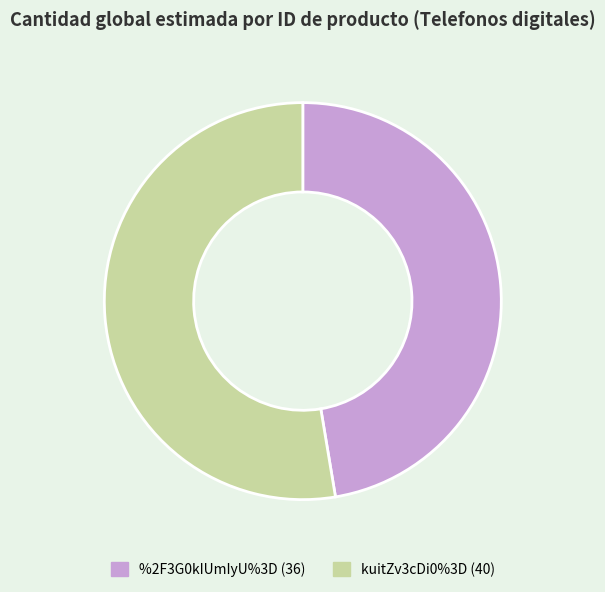

What is the smallest slice in the pie chart?

%2F3G0kIUmIyU%3D